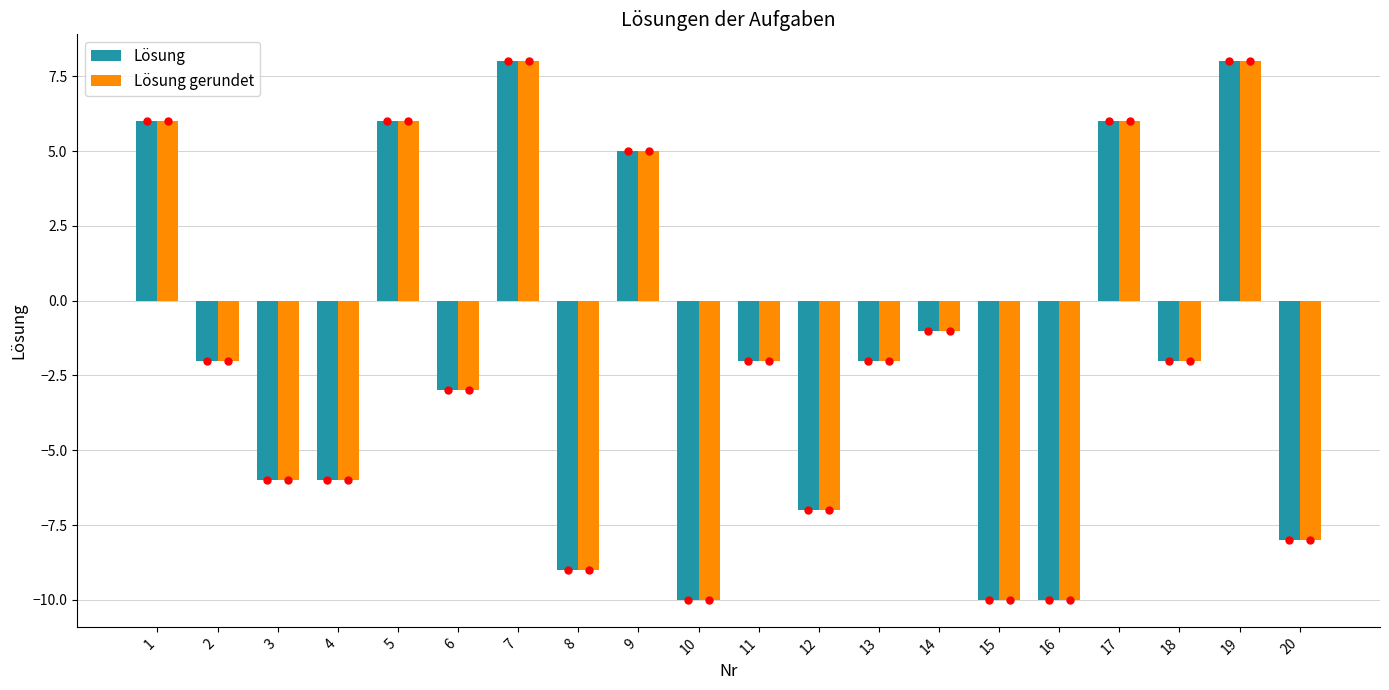

Where is Lösung gerundet nearest to the value -1?

14